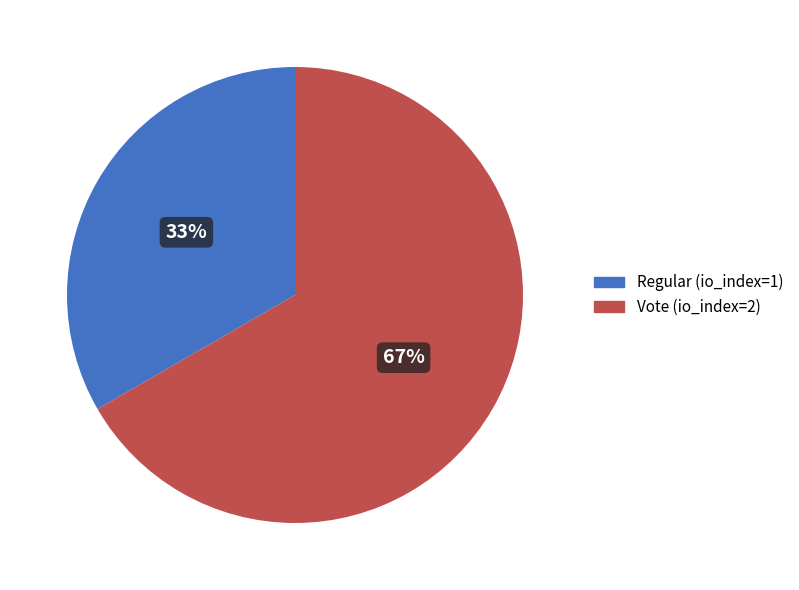

To the nearest percent, what portion does Regular represent?

33%